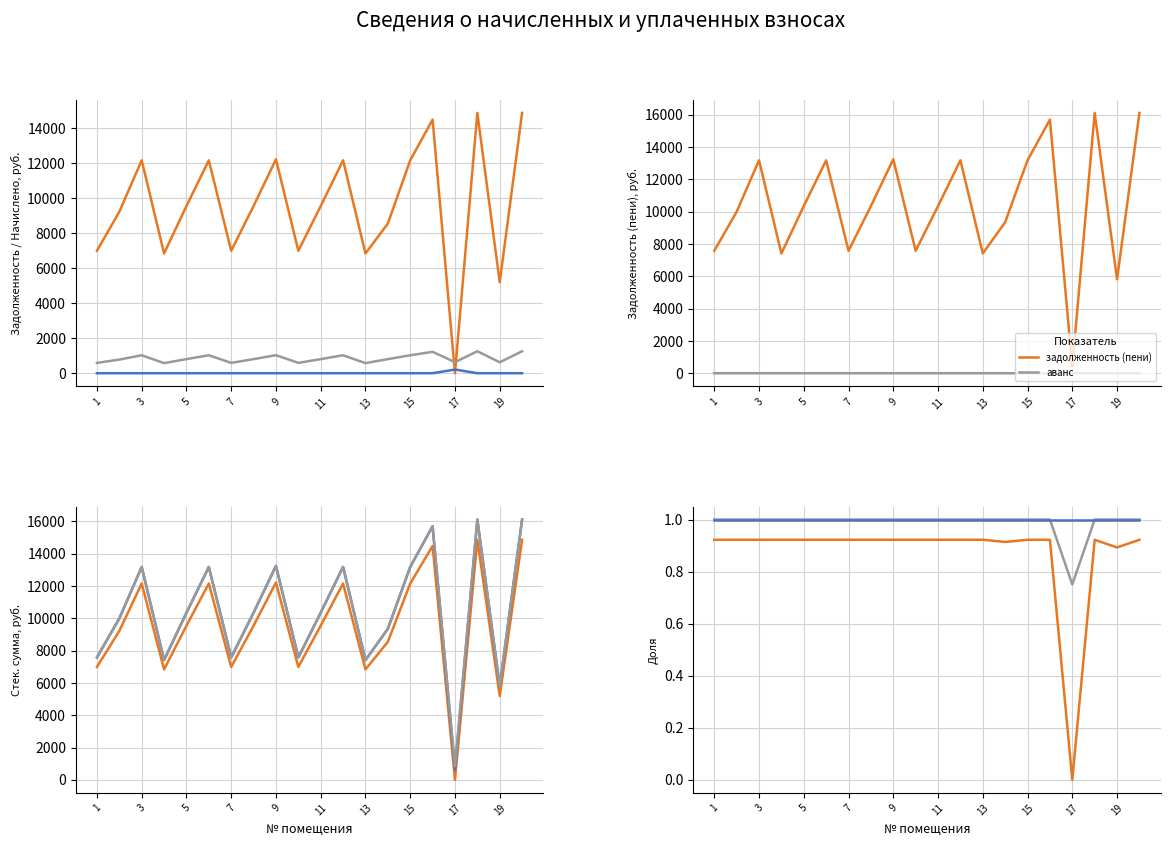

At which category is the sum across all series the highest?

18